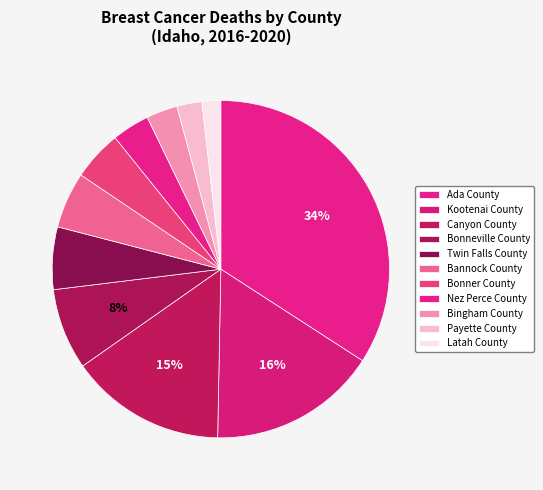

Is there a majority slice in this chart?

No